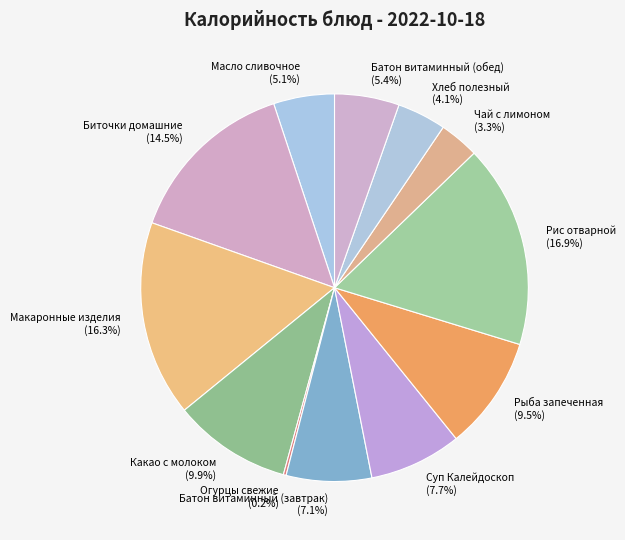

Between Макаронные изделия and Хлеб полезный, which is larger?

Макаронные изделия